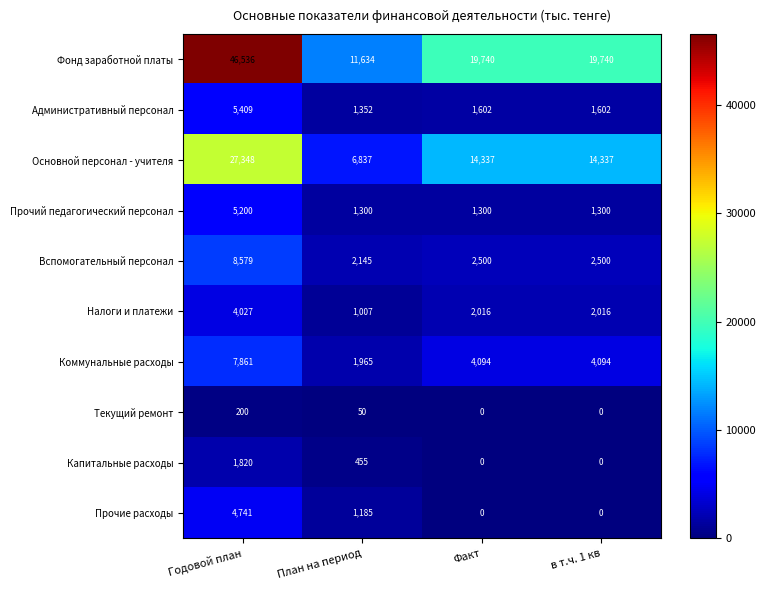

The Административный персонал series shows 1602 at в т.ч. 1 кв. True or false?

True